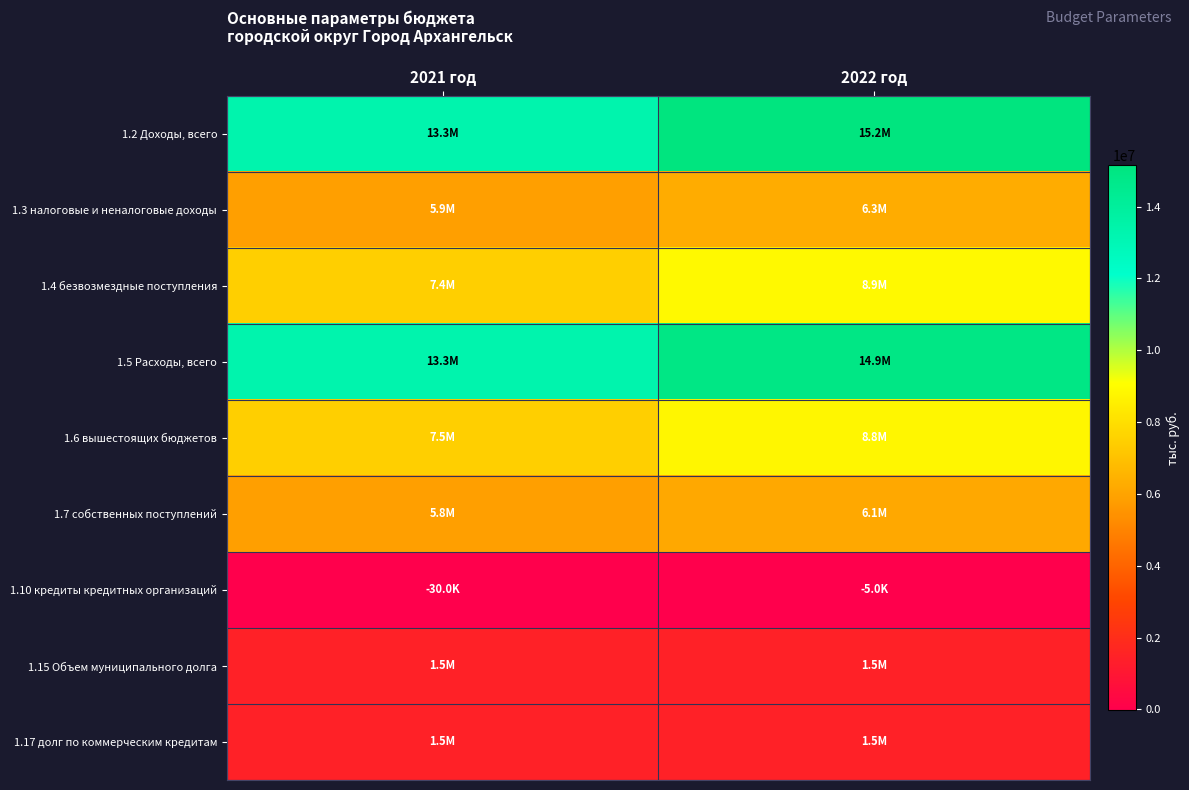

Which category has the highest value across all series?

2022 год